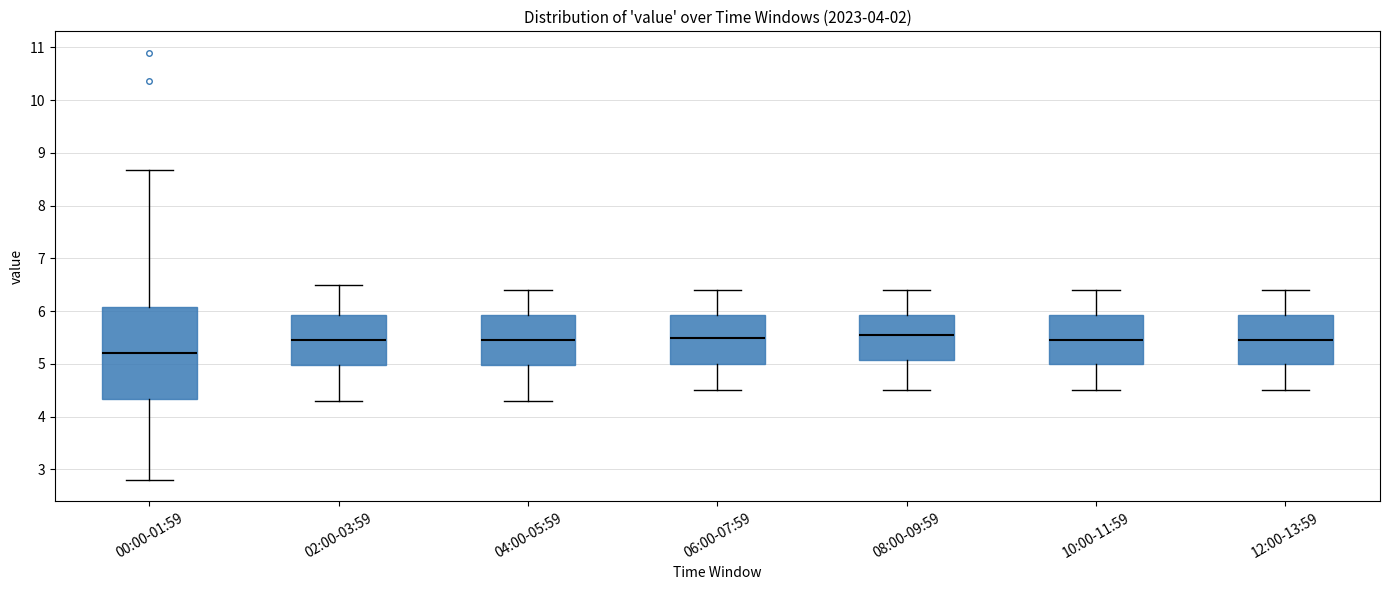

Which box is the tallest, from its lower edge to its upper edge?

00:00-01:59